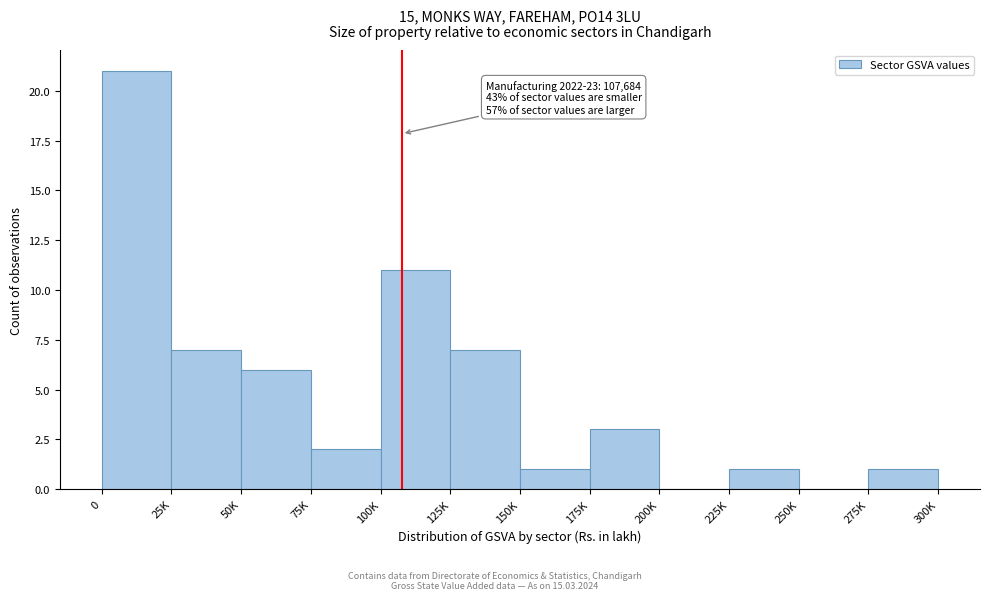

Reading right to left, transcribe all the data shown in this chart.

275K=1	250K=0	225K=1	200K=0	175K=3	150K=1	125K=7	100K=11	75K=2	50K=6	25K=7	0=21